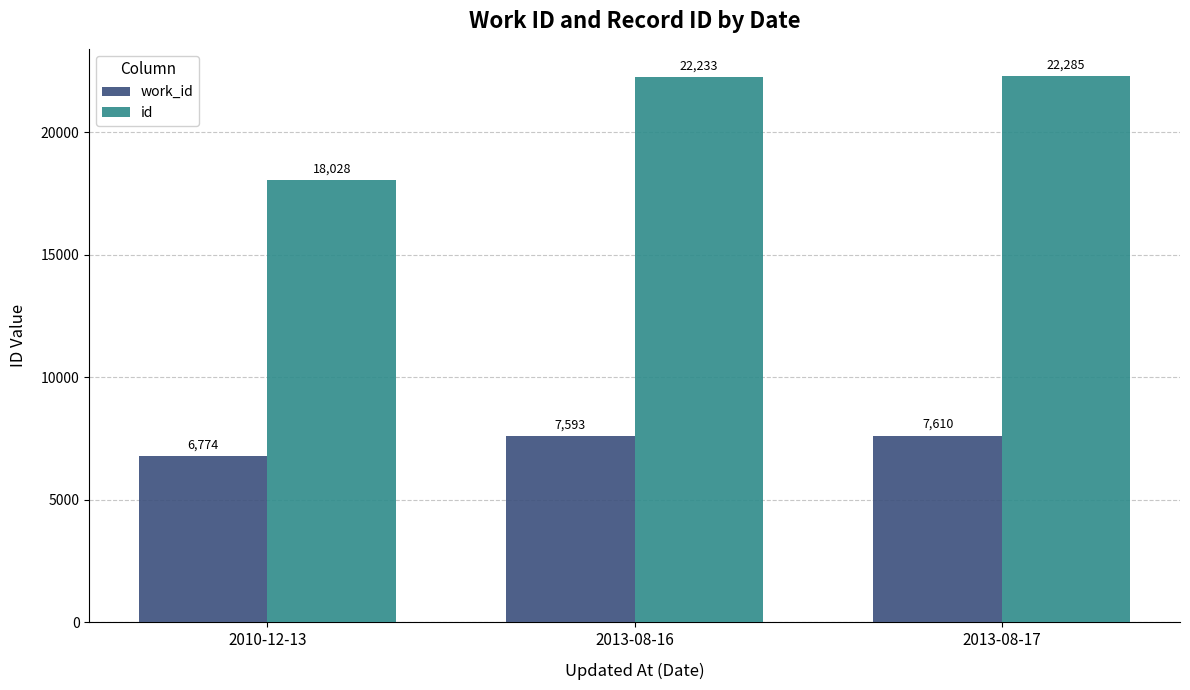

What is the label of the 1st bar from the right?

2013-08-17